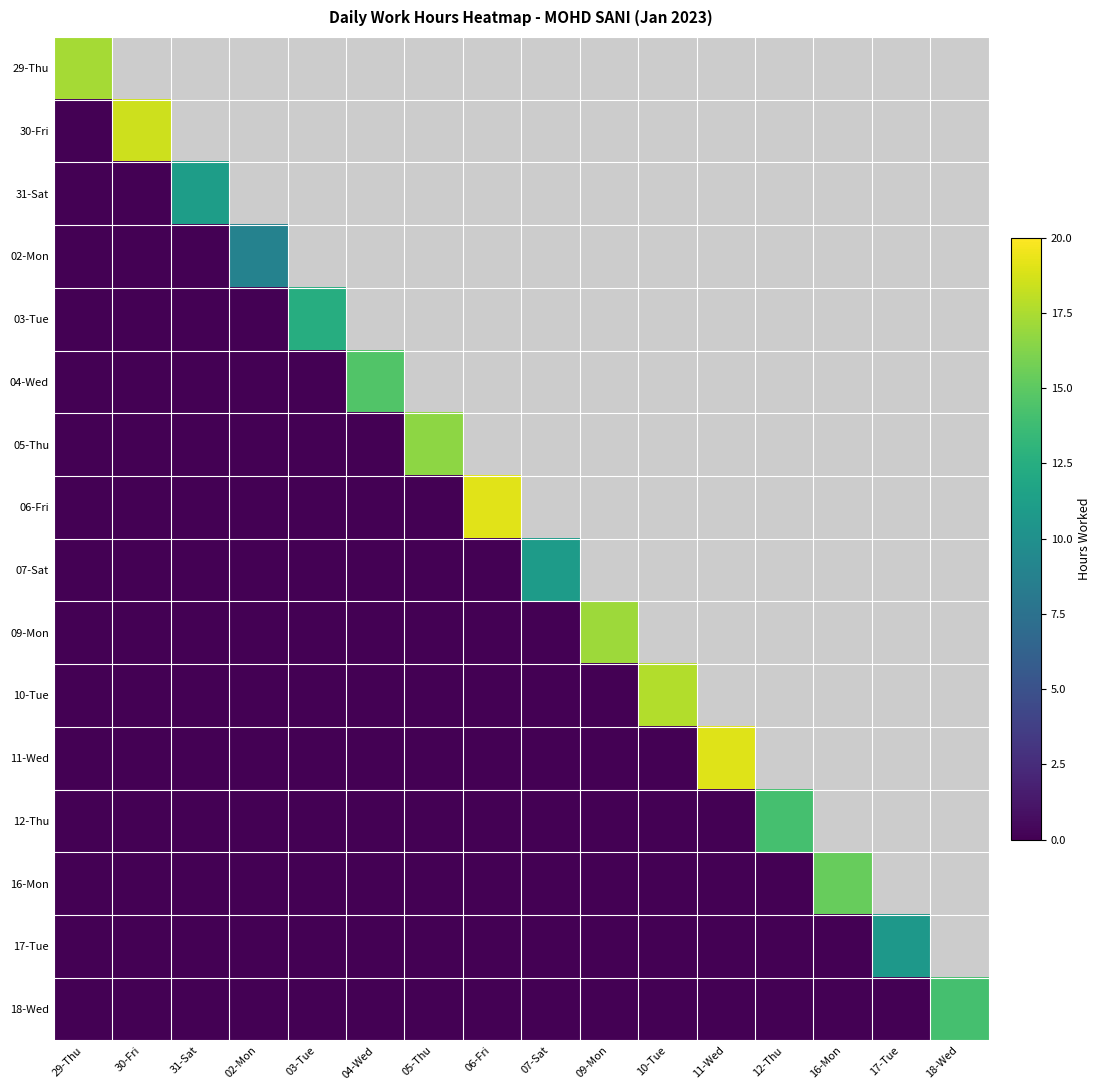

Reading left to right, what are all the values shown in this chart?

29-Thu: 29-Thu=17.3	30-Fri=0.0	31-Sat=0.0	02-Mon=0.0	03-Tue=0.0	04-Wed=0.0	05-Thu=0.0	06-Fri=0.0	07-Sat=0.0	09-Mon=0.0	10-Tue=0.0	11-Wed=0.0	12-Thu=0.0	16-Mon=0.0	17-Tue=0.0	18-Wed=0.0
30-Fri: 29-Thu=0.0	30-Fri=18.4	31-Sat=0.0	02-Mon=0.0	03-Tue=0.0	04-Wed=0.0	05-Thu=0.0	06-Fri=0.0	07-Sat=0.0	09-Mon=0.0	10-Tue=0.0	11-Wed=0.0	12-Thu=0.0	16-Mon=0.0	17-Tue=0.0	18-Wed=0.0
31-Sat: 29-Thu=0.0	30-Fri=0.0	31-Sat=11.2	02-Mon=0.0	03-Tue=0.0	04-Wed=0.0	05-Thu=0.0	06-Fri=0.0	07-Sat=0.0	09-Mon=0.0	10-Tue=0.0	11-Wed=0.0	12-Thu=0.0	16-Mon=0.0	17-Tue=0.0	18-Wed=0.0
02-Mon: 29-Thu=0.0	30-Fri=0.0	31-Sat=0.0	02-Mon=8.9	03-Tue=0.0	04-Wed=0.0	05-Thu=0.0	06-Fri=0.0	07-Sat=0.0	09-Mon=0.0	10-Tue=0.0	11-Wed=0.0	12-Thu=0.0	16-Mon=0.0	17-Tue=0.0	18-Wed=0.0
03-Tue: 29-Thu=0.0	30-Fri=0.0	31-Sat=0.0	02-Mon=0.0	03-Tue=12.5	04-Wed=0.0	05-Thu=0.0	06-Fri=0.0	07-Sat=0.0	09-Mon=0.0	10-Tue=0.0	11-Wed=0.0	12-Thu=0.0	16-Mon=0.0	17-Tue=0.0	18-Wed=0.0
04-Wed: 29-Thu=0.0	30-Fri=0.0	31-Sat=0.0	02-Mon=0.0	03-Tue=0.0	04-Wed=14.6	05-Thu=0.0	06-Fri=0.0	07-Sat=0.0	09-Mon=0.0	10-Tue=0.0	11-Wed=0.0	12-Thu=0.0	16-Mon=0.0	17-Tue=0.0	18-Wed=0.0
05-Thu: 29-Thu=0.0	30-Fri=0.0	31-Sat=0.0	02-Mon=0.0	03-Tue=0.0	04-Wed=0.0	05-Thu=16.6	06-Fri=0.0	07-Sat=0.0	09-Mon=0.0	10-Tue=0.0	11-Wed=0.0	12-Thu=0.0	16-Mon=0.0	17-Tue=0.0	18-Wed=0.0
06-Fri: 29-Thu=0.0	30-Fri=0.0	31-Sat=0.0	02-Mon=0.0	03-Tue=0.0	04-Wed=0.0	05-Thu=0.0	06-Fri=19.1	07-Sat=0.0	09-Mon=0.0	10-Tue=0.0	11-Wed=0.0	12-Thu=0.0	16-Mon=0.0	17-Tue=0.0	18-Wed=0.0
07-Sat: 29-Thu=0.0	30-Fri=0.0	31-Sat=0.0	02-Mon=0.0	03-Tue=0.0	04-Wed=0.0	05-Thu=0.0	06-Fri=0.0	07-Sat=10.9	09-Mon=0.0	10-Tue=0.0	11-Wed=0.0	12-Thu=0.0	16-Mon=0.0	17-Tue=0.0	18-Wed=0.0
09-Mon: 29-Thu=0.0	30-Fri=0.0	31-Sat=0.0	02-Mon=0.0	03-Tue=0.0	04-Wed=0.0	05-Thu=0.0	06-Fri=0.0	07-Sat=0.0	09-Mon=17.1	10-Tue=0.0	11-Wed=0.0	12-Thu=0.0	16-Mon=0.0	17-Tue=0.0	18-Wed=0.0
10-Tue: 29-Thu=0.0	30-Fri=0.0	31-Sat=0.0	02-Mon=0.0	03-Tue=0.0	04-Wed=0.0	05-Thu=0.0	06-Fri=0.0	07-Sat=0.0	09-Mon=0.0	10-Tue=17.7	11-Wed=0.0	12-Thu=0.0	16-Mon=0.0	17-Tue=0.0	18-Wed=0.0
11-Wed: 29-Thu=0.0	30-Fri=0.0	31-Sat=0.0	02-Mon=0.0	03-Tue=0.0	04-Wed=0.0	05-Thu=0.0	06-Fri=0.0	07-Sat=0.0	09-Mon=0.0	10-Tue=0.0	11-Wed=19.0	12-Thu=0.0	16-Mon=0.0	17-Tue=0.0	18-Wed=0.0
12-Thu: 29-Thu=0.0	30-Fri=0.0	31-Sat=0.0	02-Mon=0.0	03-Tue=0.0	04-Wed=0.0	05-Thu=0.0	06-Fri=0.0	07-Sat=0.0	09-Mon=0.0	10-Tue=0.0	11-Wed=0.0	12-Thu=14.1	16-Mon=0.0	17-Tue=0.0	18-Wed=0.0
16-Mon: 29-Thu=0.0	30-Fri=0.0	31-Sat=0.0	02-Mon=0.0	03-Tue=0.0	04-Wed=0.0	05-Thu=0.0	06-Fri=0.0	07-Sat=0.0	09-Mon=0.0	10-Tue=0.0	11-Wed=0.0	12-Thu=0.0	16-Mon=15.3	17-Tue=0.0	18-Wed=0.0
17-Tue: 29-Thu=0.0	30-Fri=0.0	31-Sat=0.0	02-Mon=0.0	03-Tue=0.0	04-Wed=0.0	05-Thu=0.0	06-Fri=0.0	07-Sat=0.0	09-Mon=0.0	10-Tue=0.0	11-Wed=0.0	12-Thu=0.0	16-Mon=0.0	17-Tue=10.7	18-Wed=0.0
18-Wed: 29-Thu=0.0	30-Fri=0.0	31-Sat=0.0	02-Mon=0.0	03-Tue=0.0	04-Wed=0.0	05-Thu=0.0	06-Fri=0.0	07-Sat=0.0	09-Mon=0.0	10-Tue=0.0	11-Wed=0.0	12-Thu=0.0	16-Mon=0.0	17-Tue=0.0	18-Wed=14.1